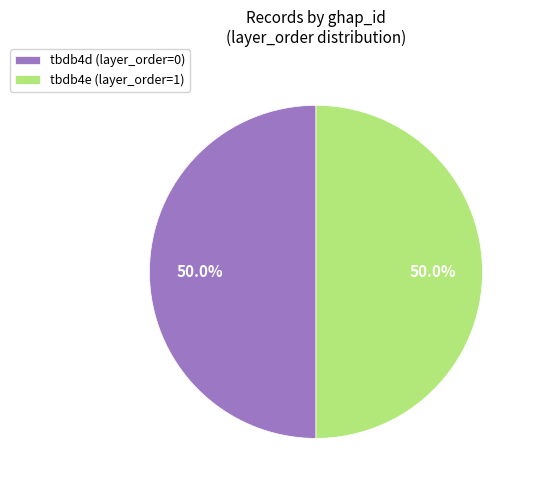

Approximately how many times larger is the value at tbdb4d (layer_order=0) compared to tbdb4e (layer_order=1)?

1.0